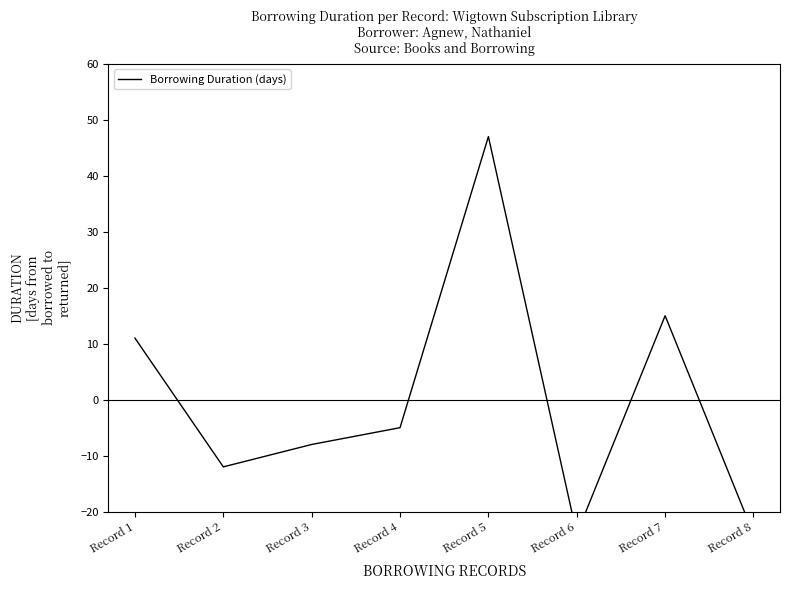

Reading left to right, transcribe all the data shown in this chart.

Record 1=11	Record 2=-12	Record 3=-8	Record 4=-5	Record 5=47	Record 6=-24	Record 7=15	Record 8=-24